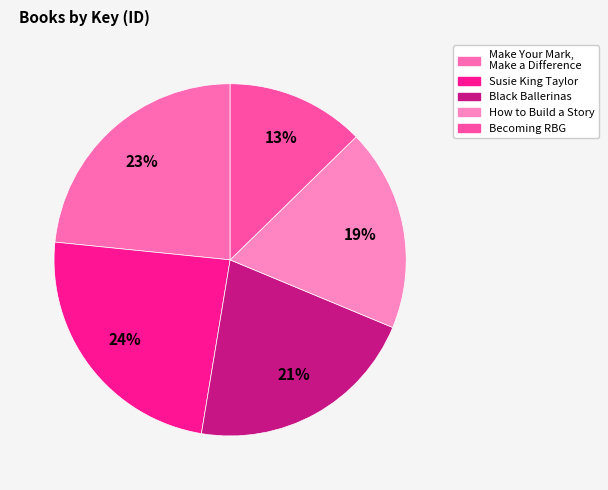

The Becoming RBG slice represents 13% of the pie. True or false?

True